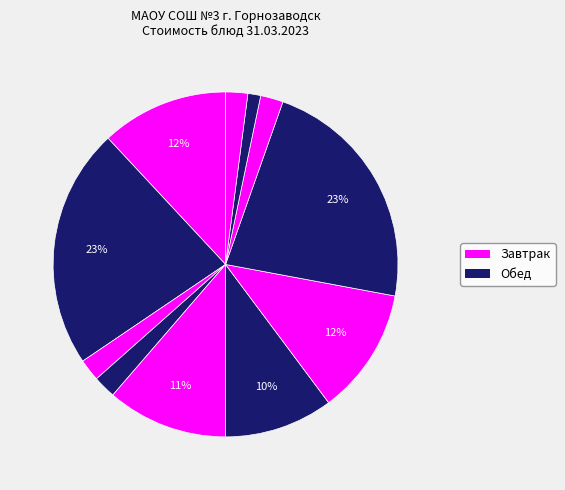

How many slices are in this pie chart?

11